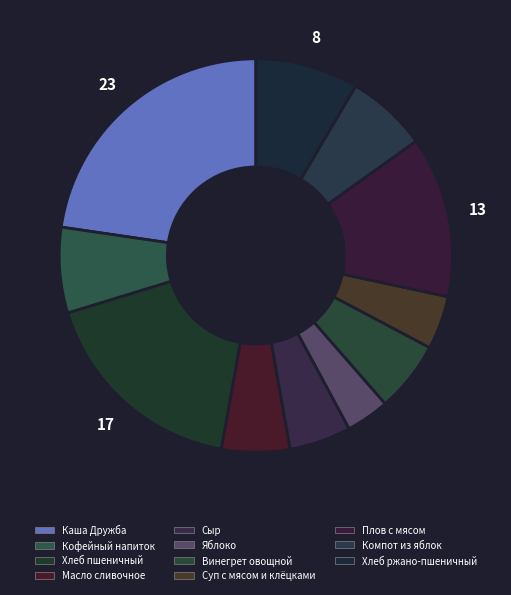

The Хлеб пшеничный slice represents 17% of the pie. True or false?

True